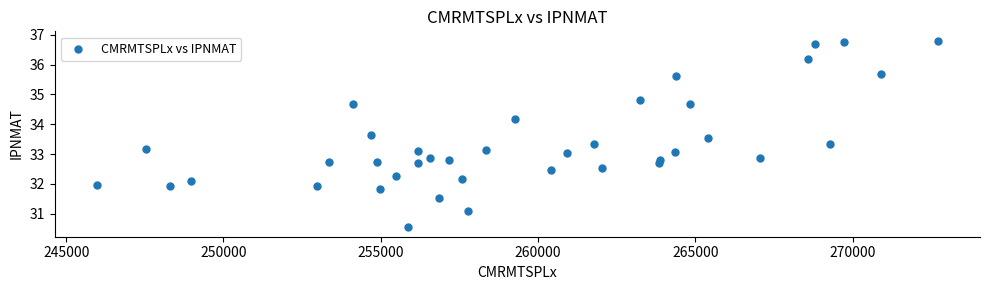

What is the range of X values (max minus min)?

26739.9